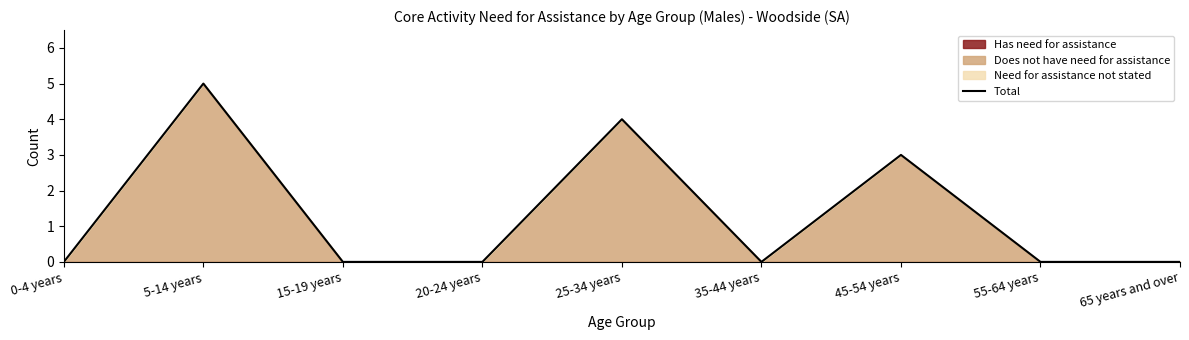

Is it true that the value at 25-34 years is 2?

False